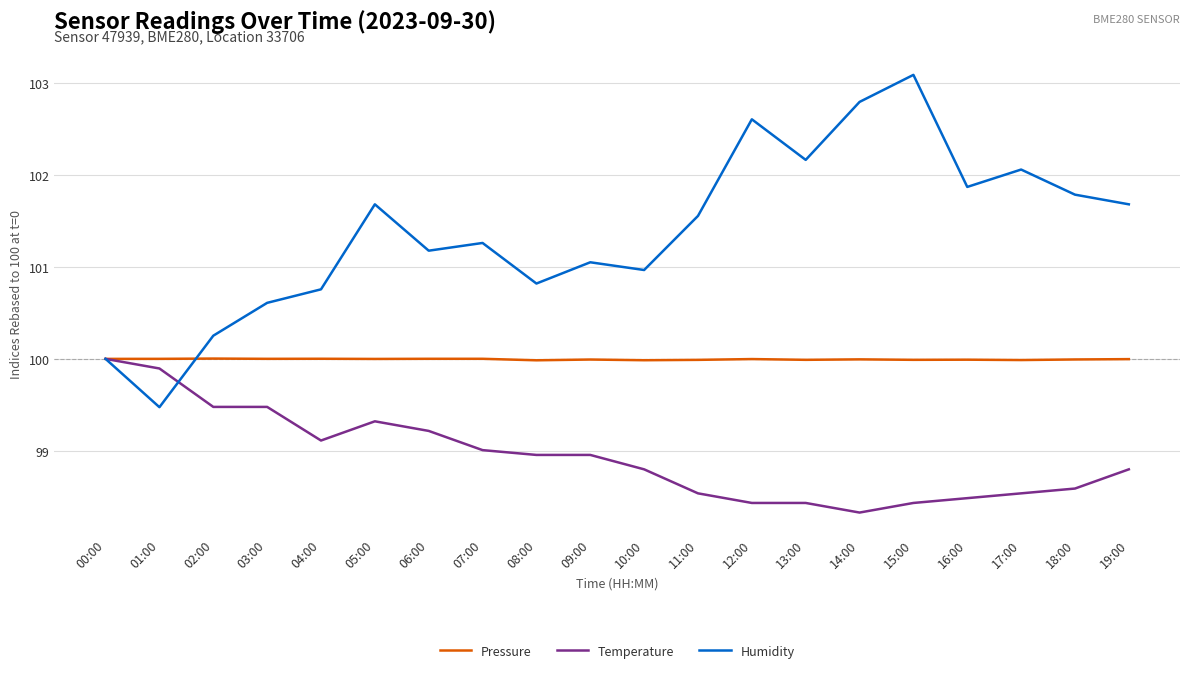

Which category has the lowest value across all series?

14:00